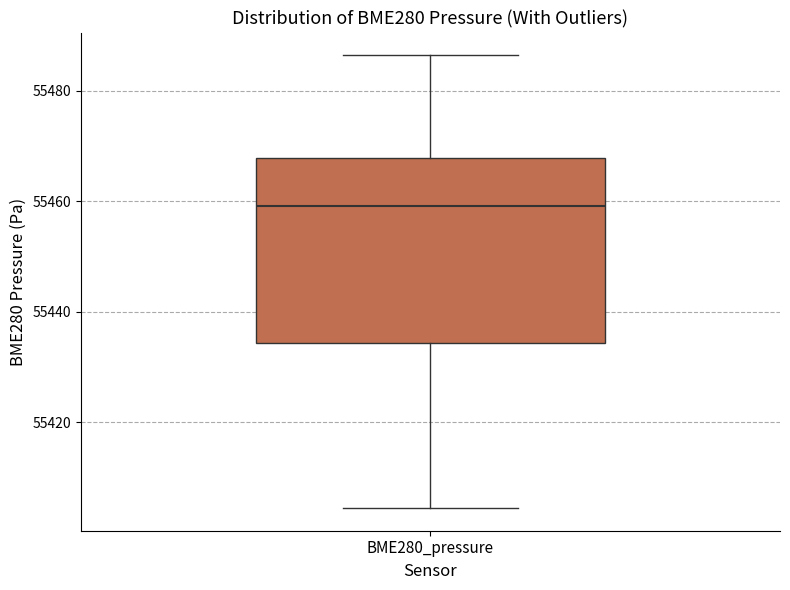

Where is the lower edge of the box for BME280_pressure on the y-axis? The values are not printed on the chart, so give them approximately, as read against the axis.

55434